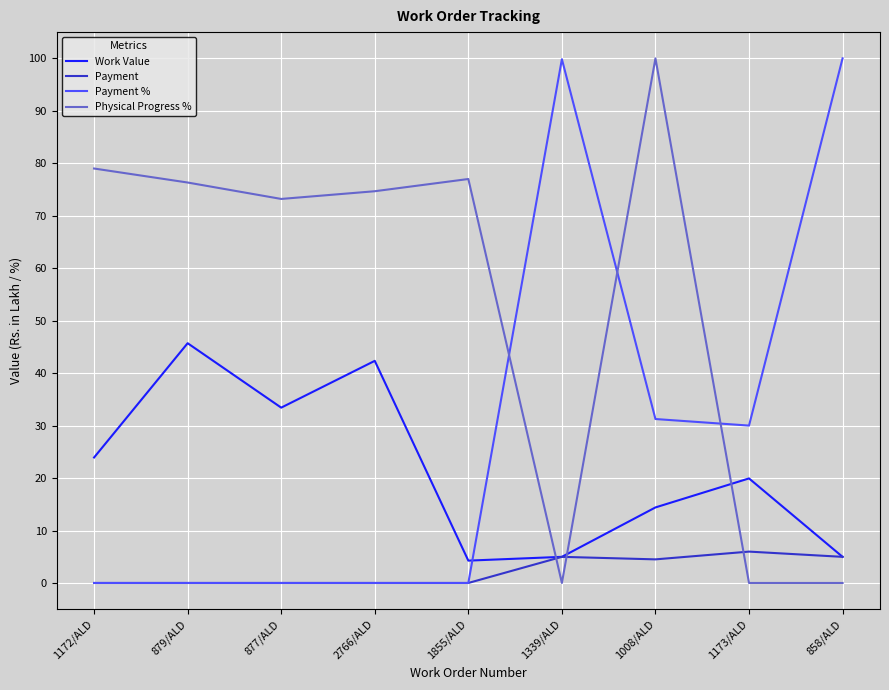

Which series ends up on top after the final intersection of Physical Progress % and Payment?

Payment